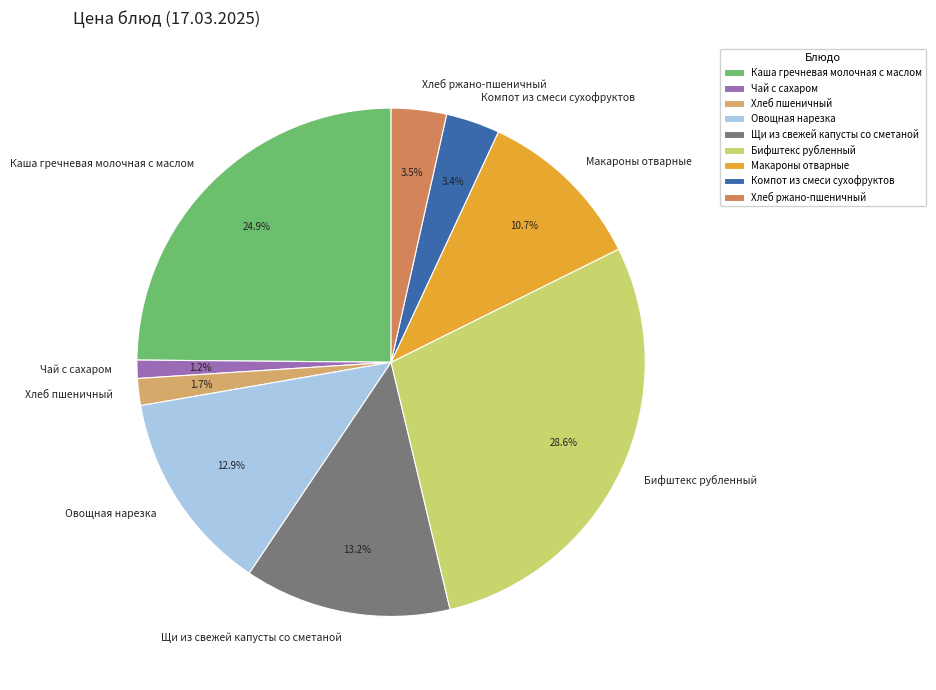

Is it true that Компот из смеси сухофруктов is 16% of the pie?

False